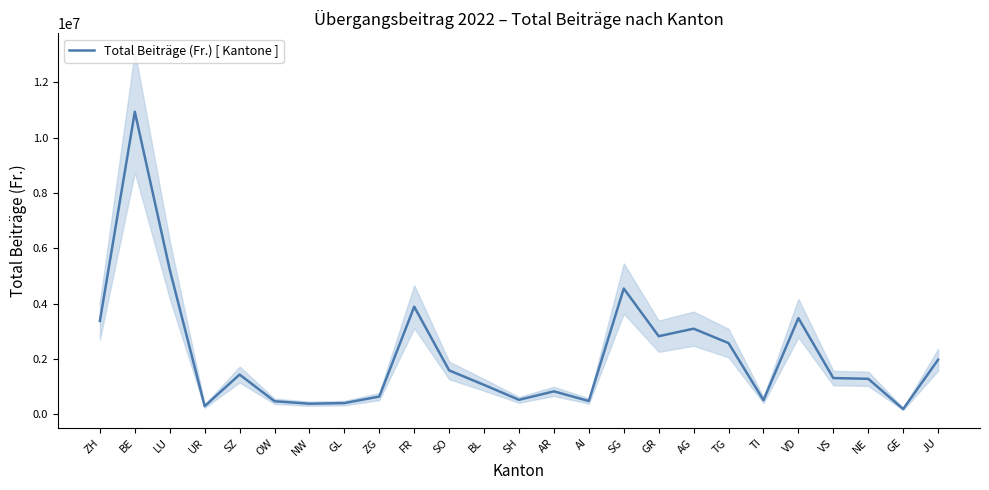

What is the difference between the maximum and minimum values?

10744350.1